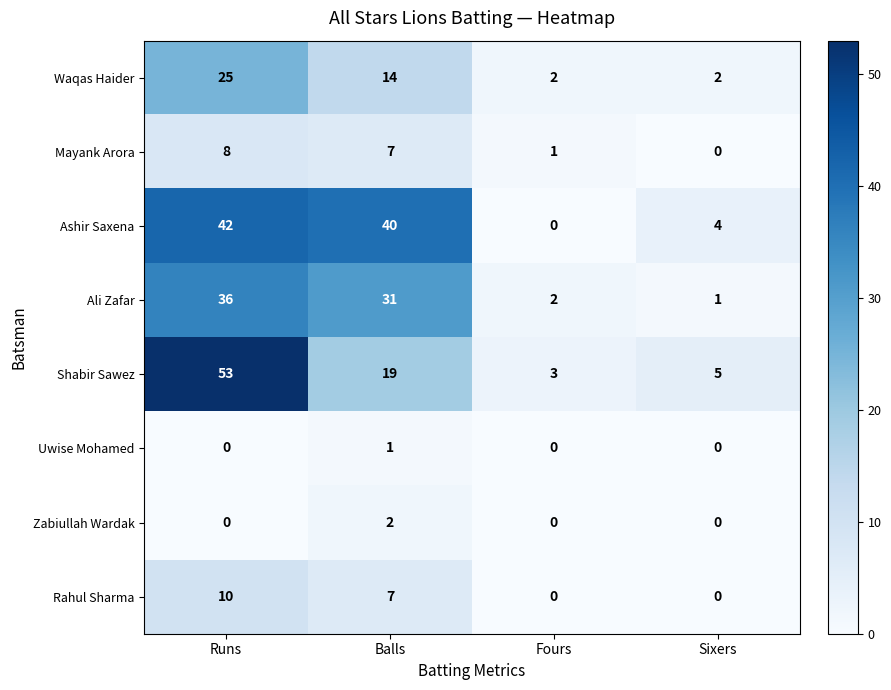

List the series in order of their peak value, lowest first.

Uwise Mohamed, Zabiullah Wardak, Mayank Arora, Rahul Sharma, Waqas Haider, Ali Zafar, Ashir Saxena, Shabir Sawez